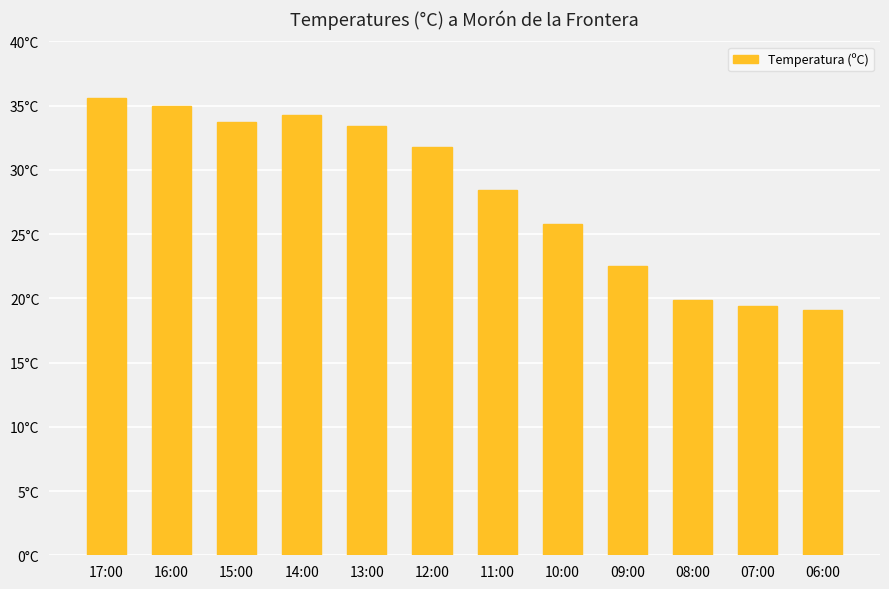

Rank the categories by value from highest to lowest.

17:00, 16:00, 14:00, 15:00, 13:00, 12:00, 11:00, 10:00, 09:00, 08:00, 07:00, 06:00